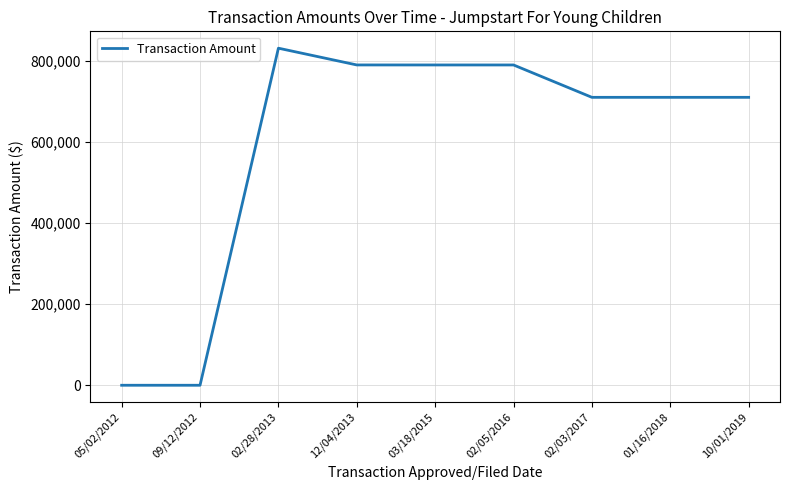

What is the maximum value shown in the chart?

830511